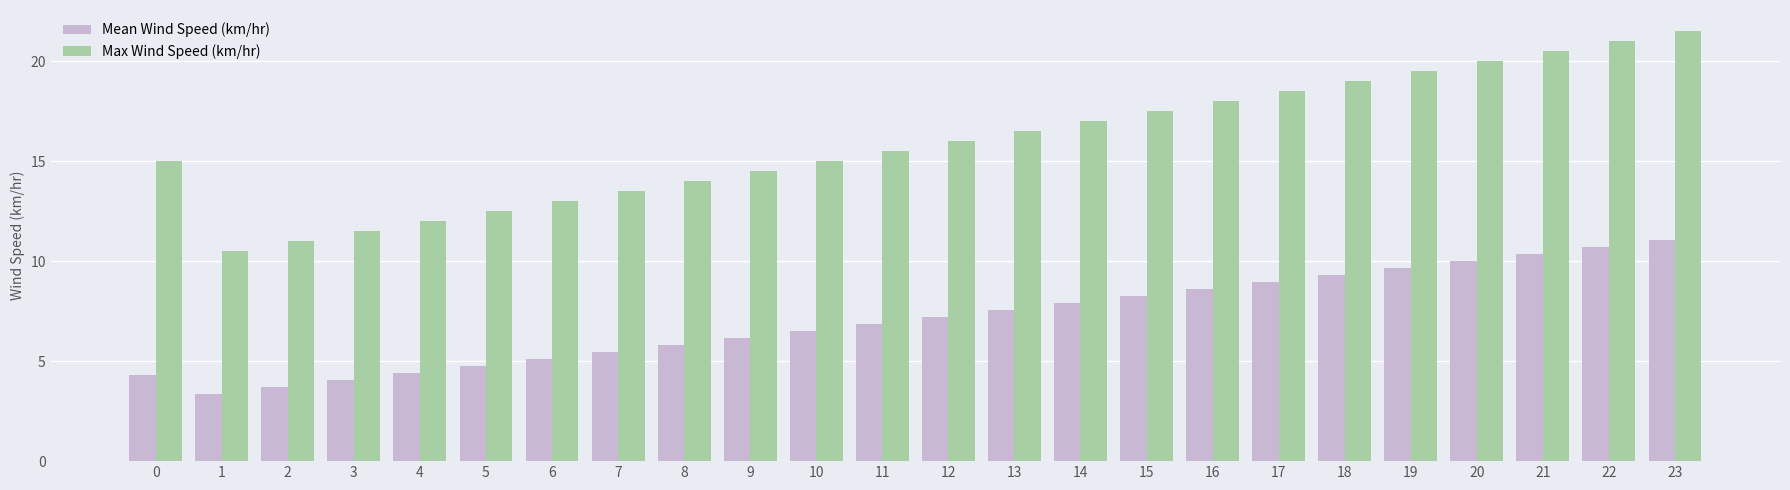

List the series in order of their overall mean, highest first.

Max Wind Speed (km/hr), Mean Wind Speed (km/hr)